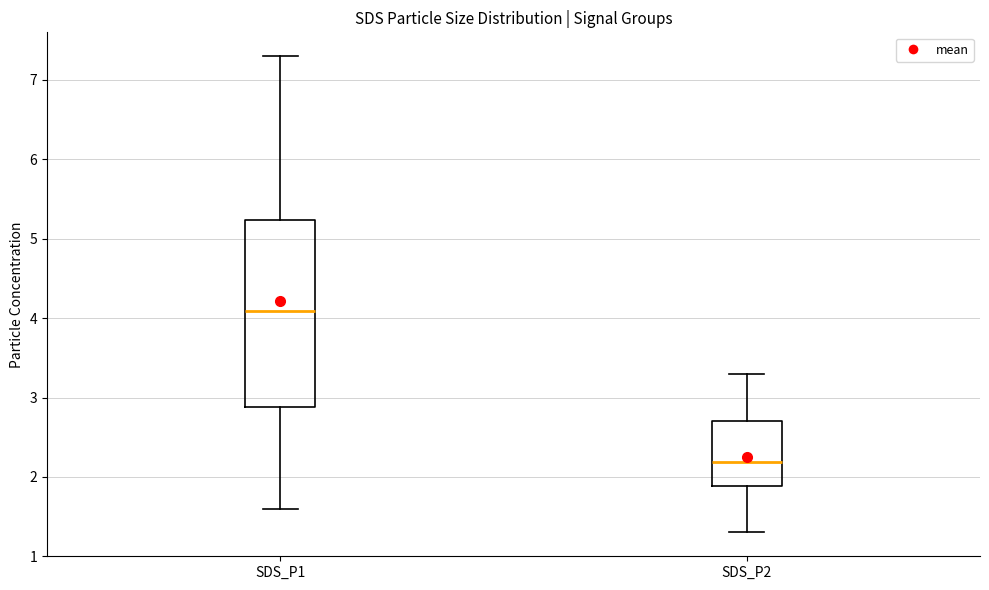

Which box has the highest median line?

SDS_P1